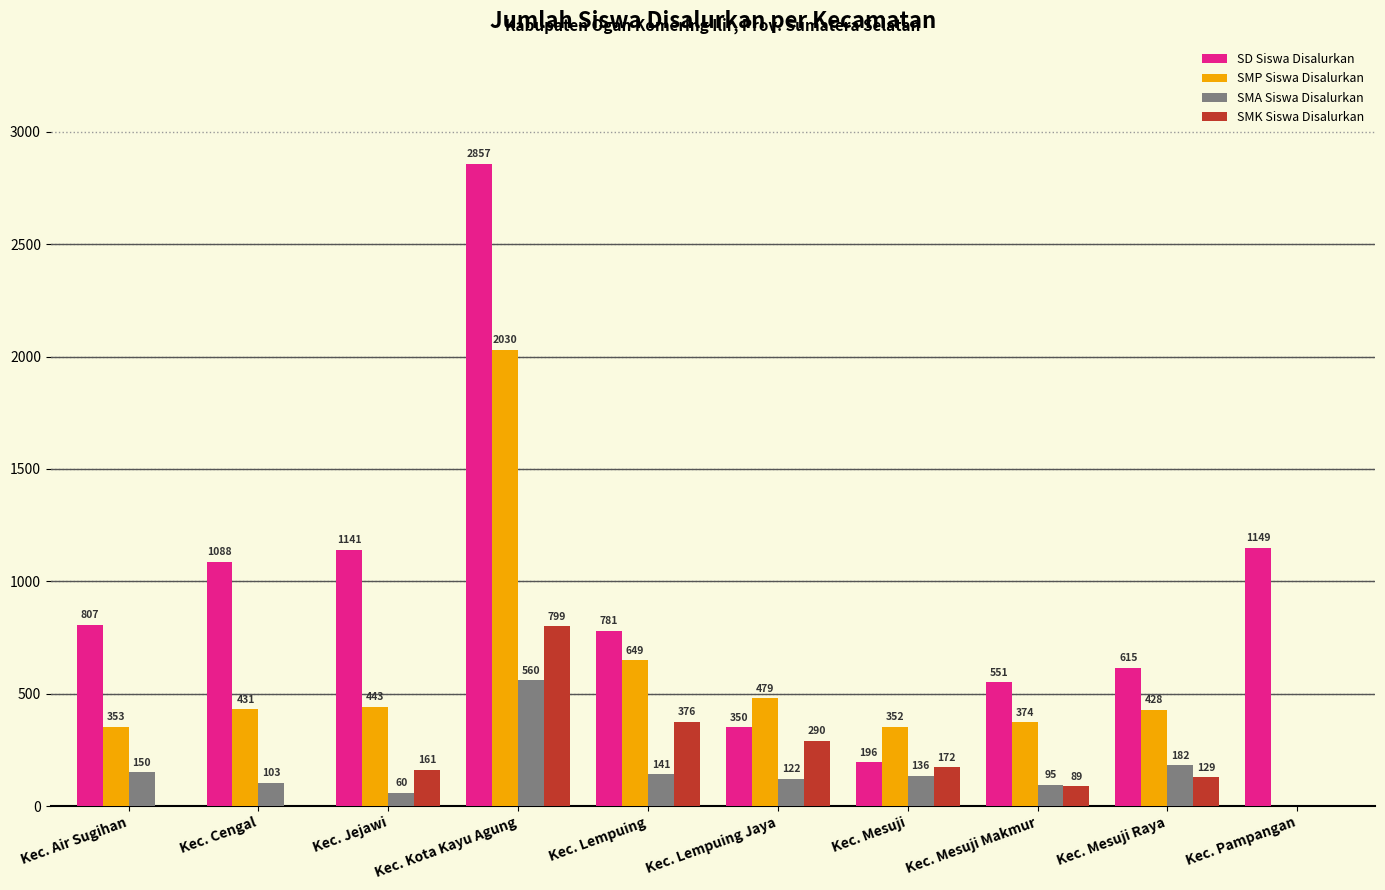

True or false: SD Siswa Disalurkan has a value of 651 at Kec. Jejawi.

False